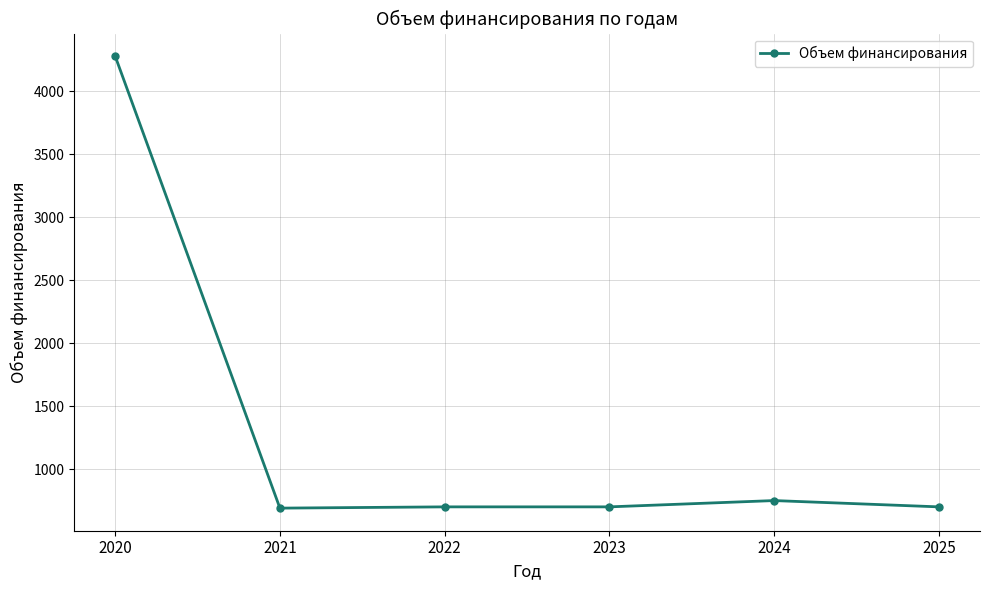

True or false: there are more than 2 points higher than both neighbors.

False